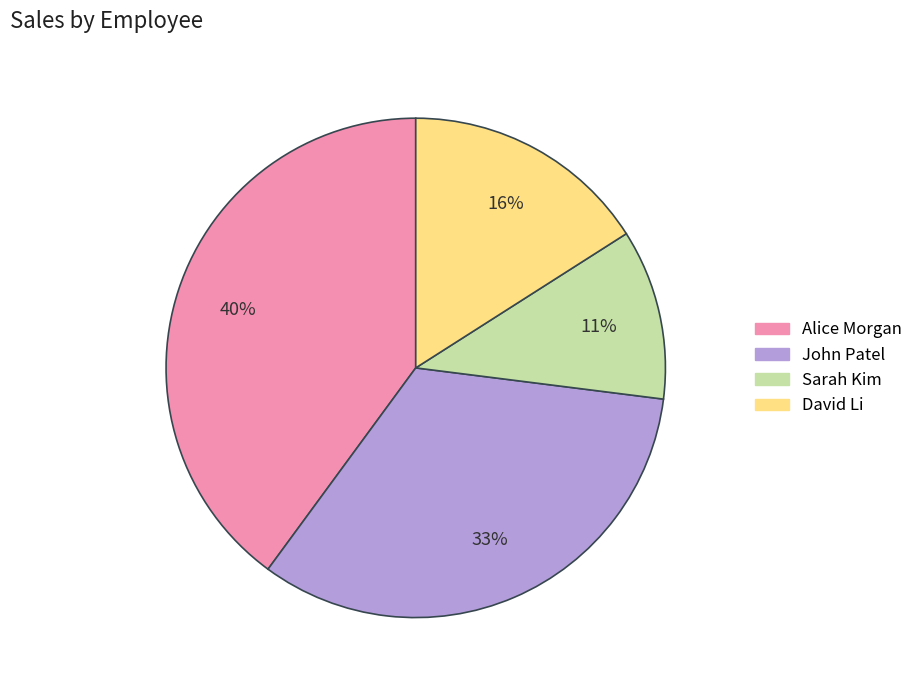

Is there any slice that represents more than half of the pie?

No